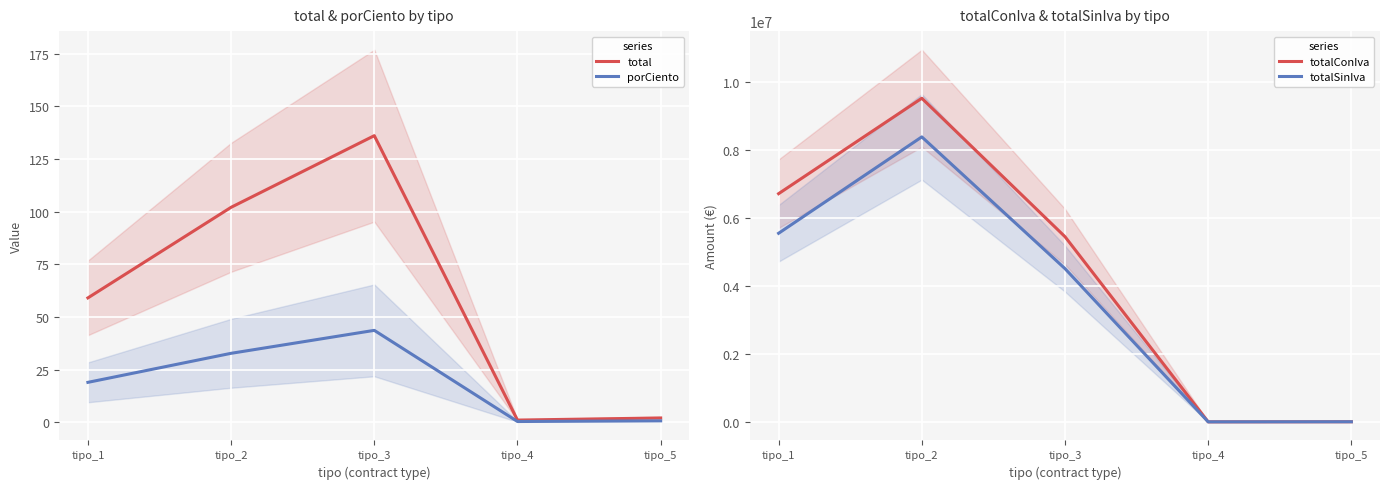

Where is the first local minimum for totalConIva?

tipo_4